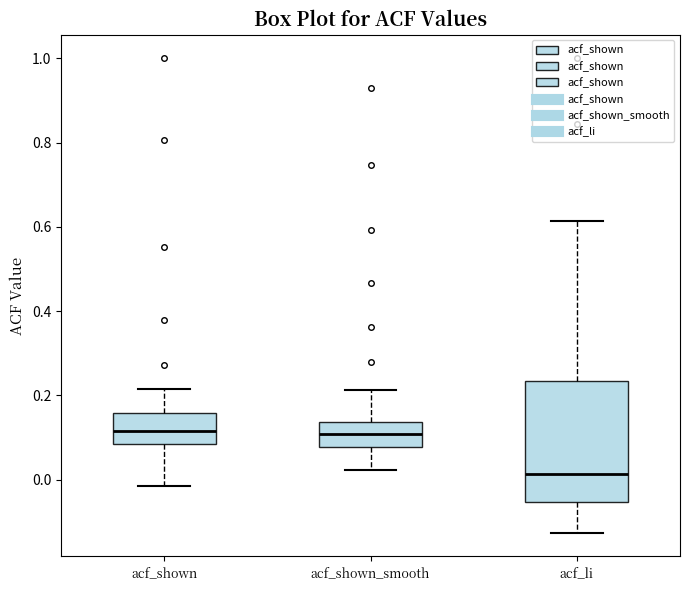

Reading left to right, read every box against the y-axis: the position of its median line, the range the box covers, and the ends of its whiskers. The values are not printed on the chart, so give them approximately, as read against the axis.

acf_shown: median 0.12, box 0.08 to 0.16, whiskers -0.02 to 0.22
acf_shown_smooth: median 0.10, box 0.08 to 0.14, whiskers 0.02 to 0.22
acf_li: median 0.02, box -0.06 to 0.24, whiskers -0.12 to 0.62